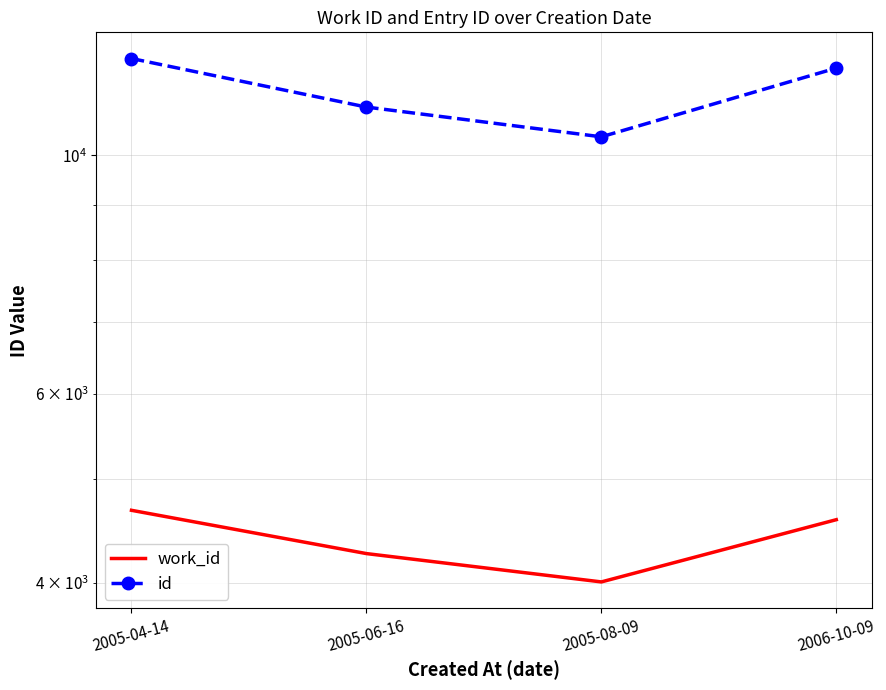

True or false: work_id has more than 1 interior local peaks.

False